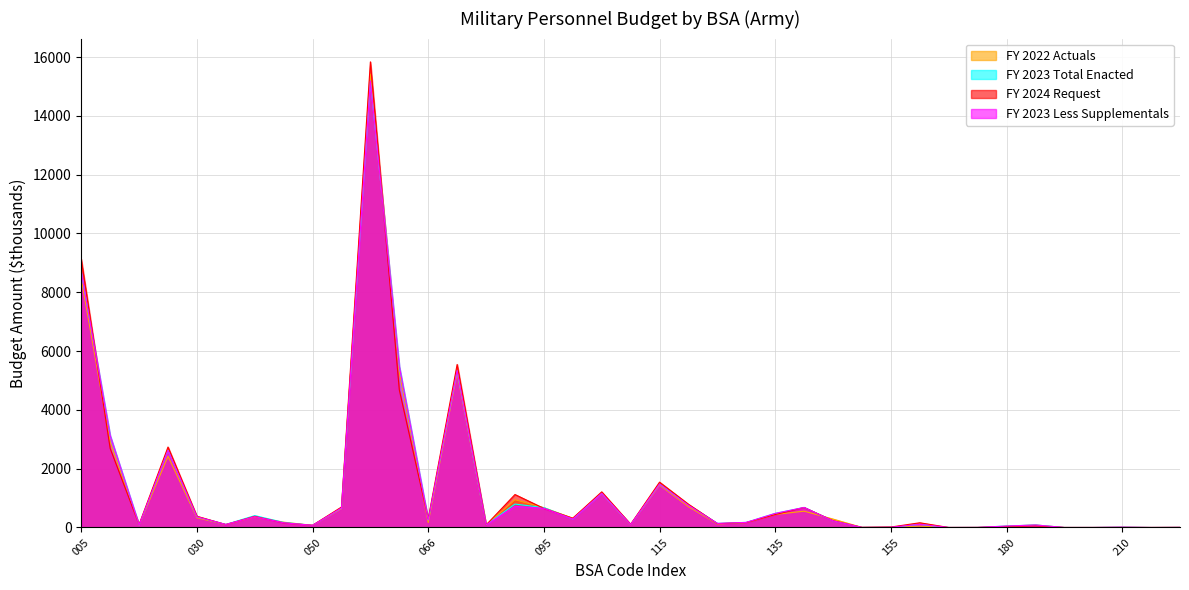

What is the value of the FY 2022 Actuals point at the 34th from the left?

86.0